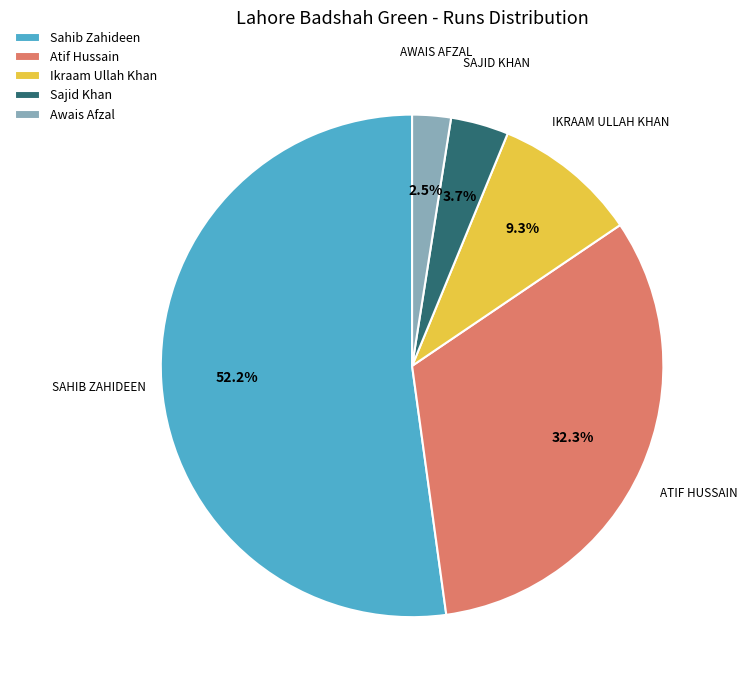

Does any single category account for the majority?

Yes